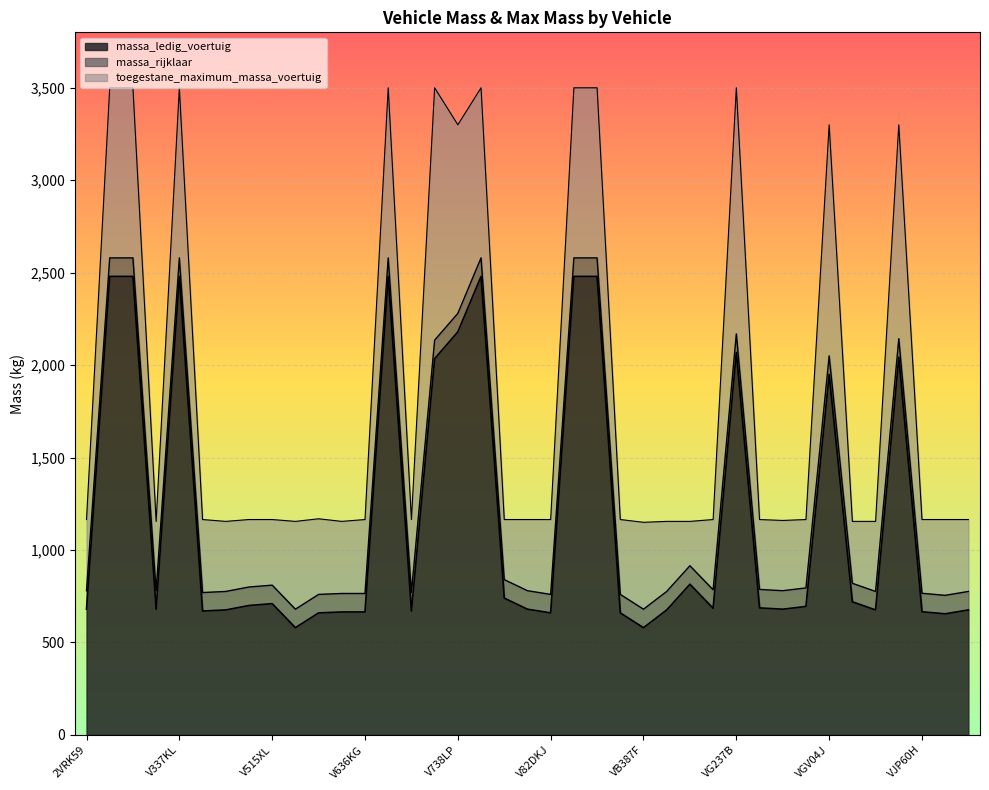

How many lines are shown in the chart?

3